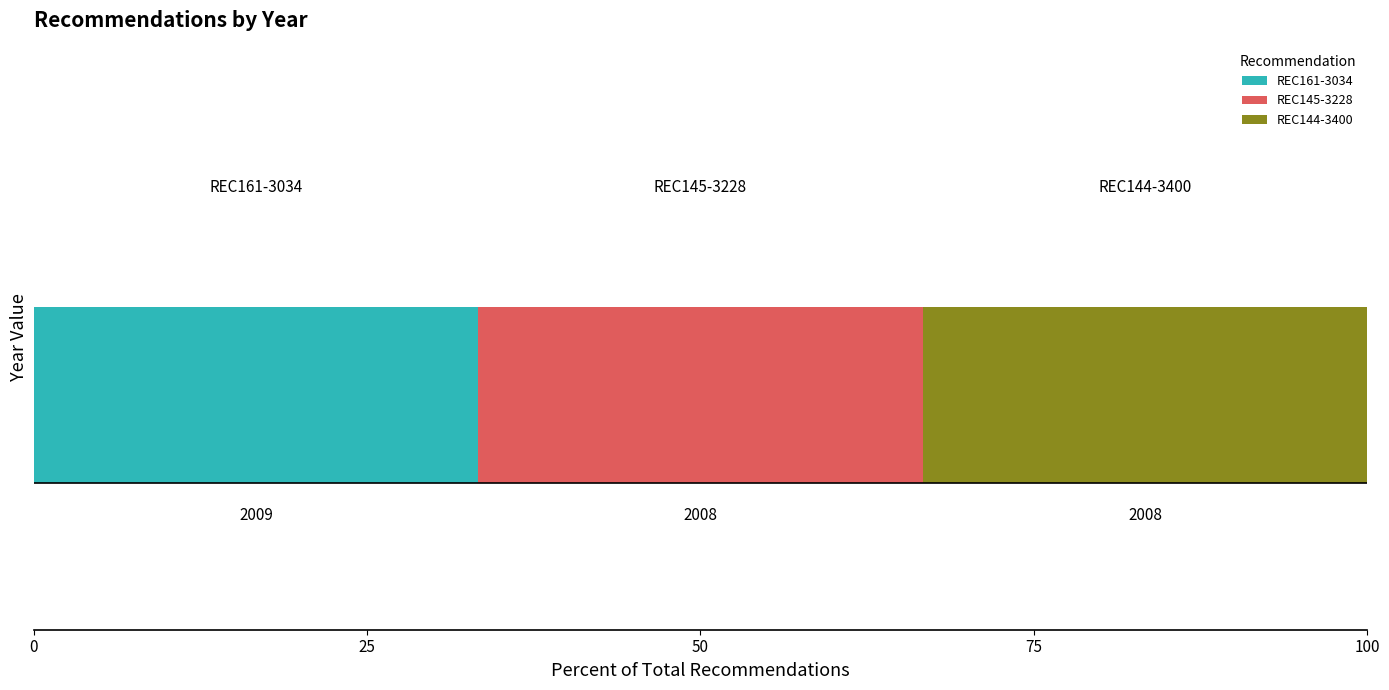

What is the value of the 1st bar from the left?

2009